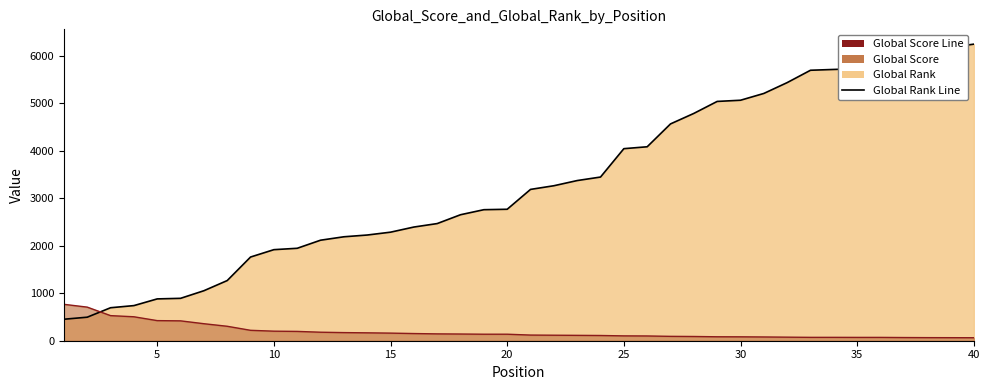

Is it true that Global Score Line equals 83 at 38?

False